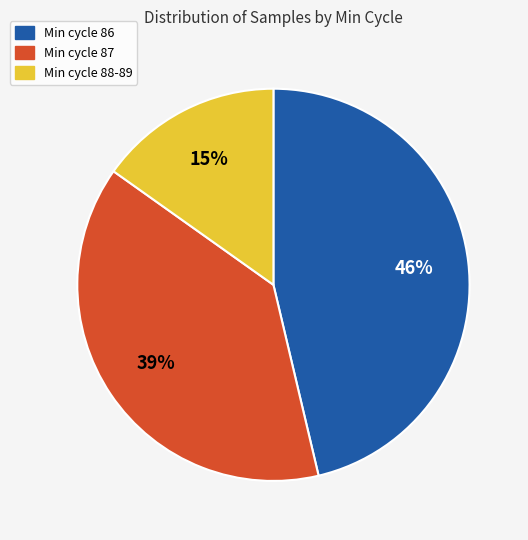

To the nearest percent, what is the average slice percentage?

33%